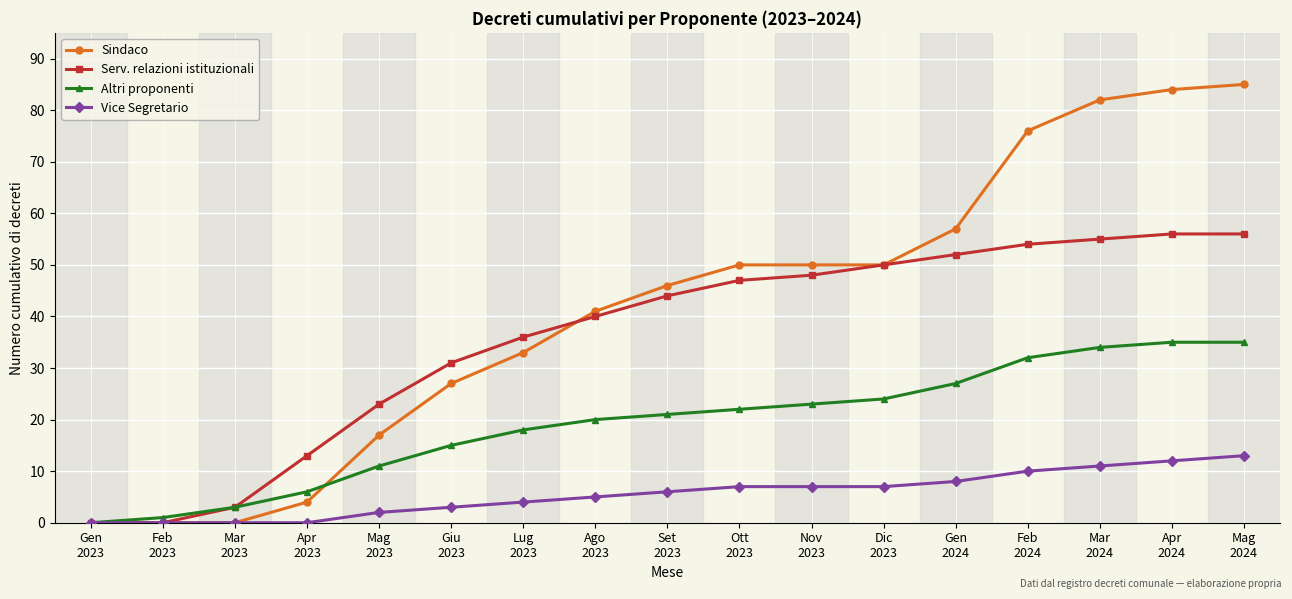

Which series has the largest total across all categories?

Sindaco